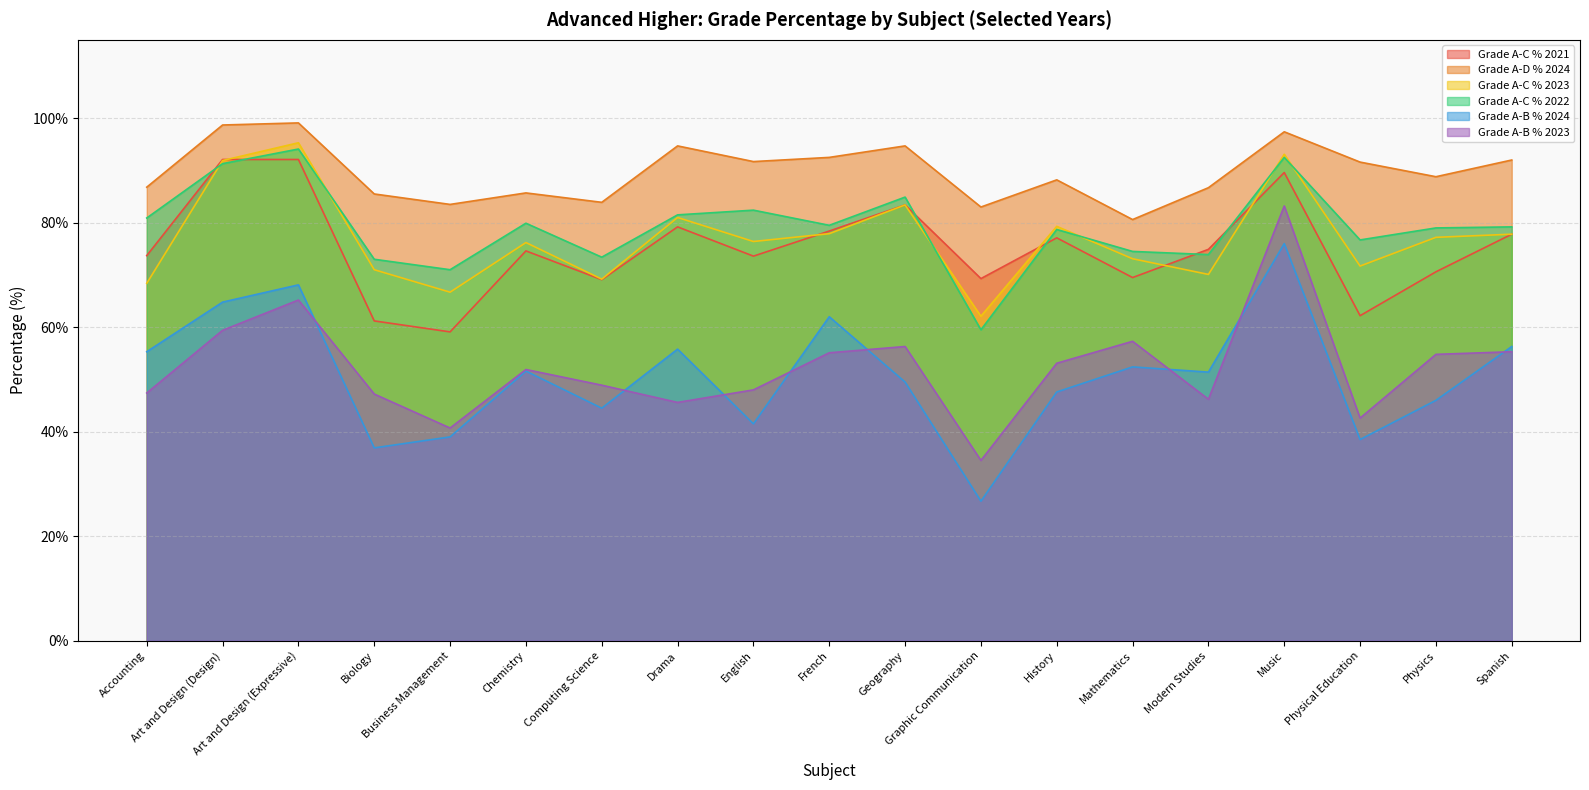

True or false: Grade A-C % 2023 has more than 1 interior local peaks.

True